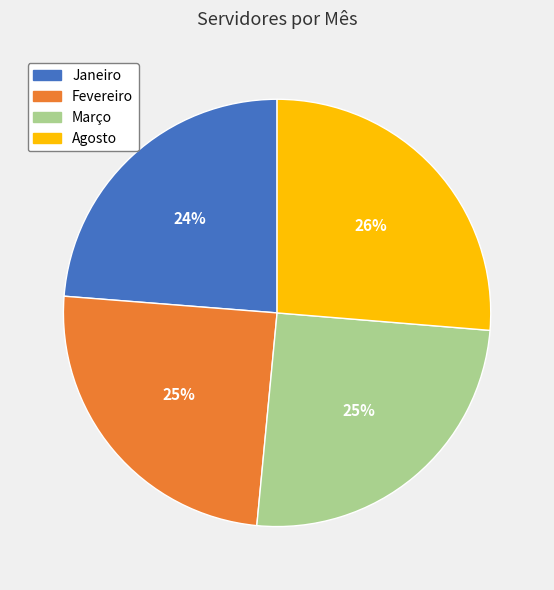

To the nearest percent, what is the combined percentage of Janeiro and Agosto?

50%